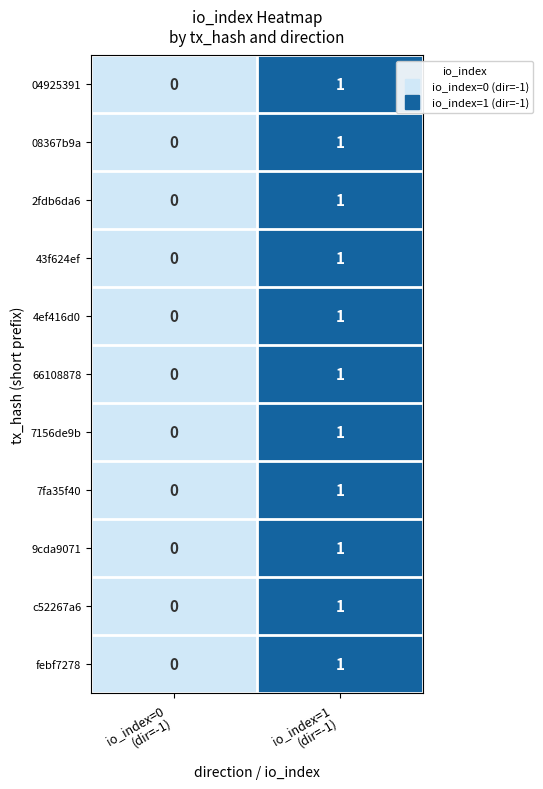

Reading right to left, list all the values displayed in this chart.

04925391: 1	0
08367b9a: 1	0
2fdb6da6: 1	0
43f624ef: 1	0
4ef416d0: 1	0
66108878: 1	0
7156de9b: 1	0
7fa35f40: 1	0
9cda9071: 1	0
c52267a6: 1	0
febf7278: 1	0